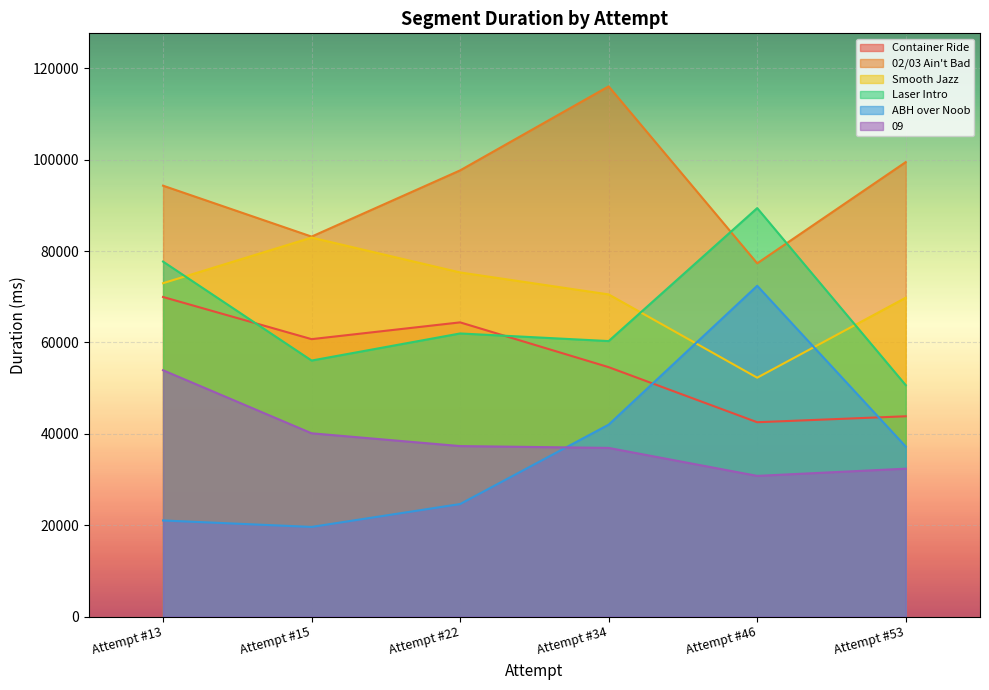

True or false: Laser Intro and ABH over Noob cross at least once.

False